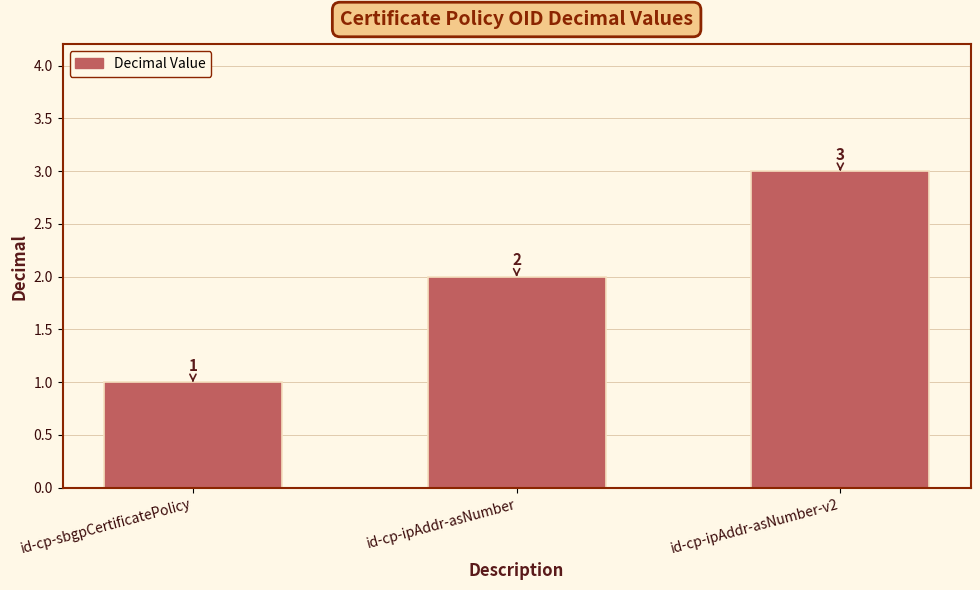

Where is the data nearest to the value 2?

id-cp-ipAddr-asNumber